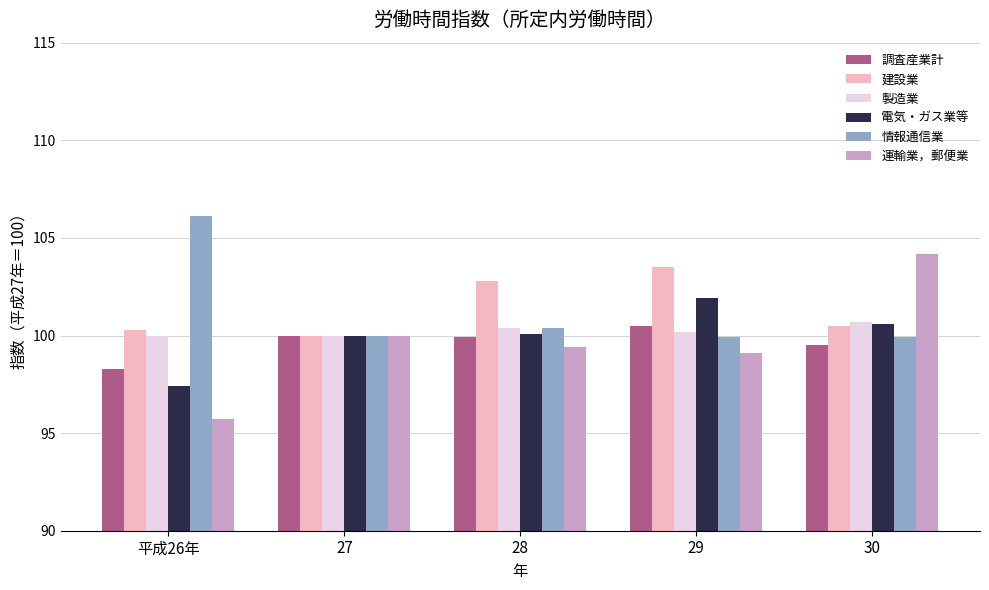

What is the approximate value of 調査産業計 at 30?

99.5